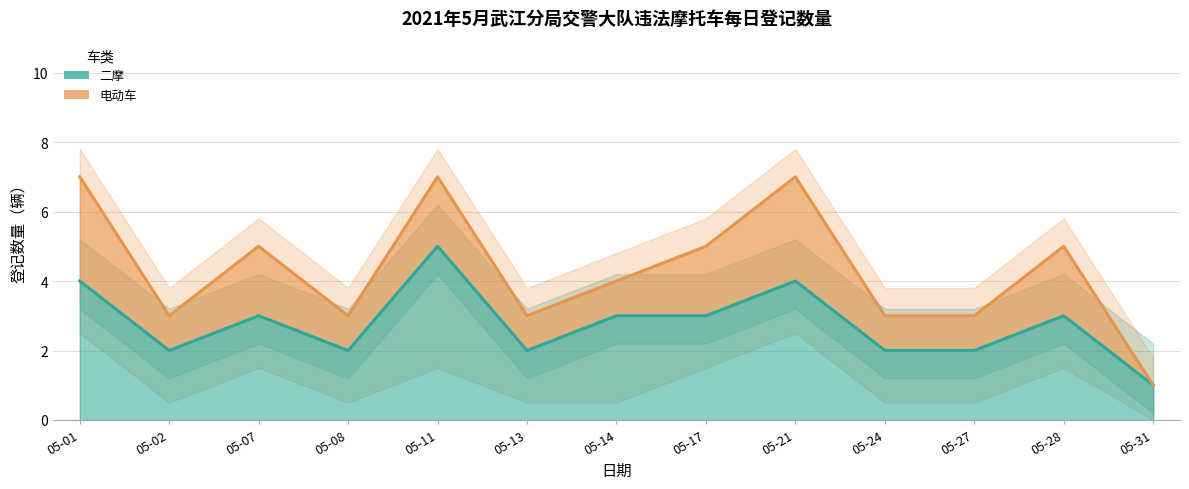

Reading left to right, what are all the values shown in this chart?

05-01=4	05-02=2	05-07=3	05-08=2	05-11=5	05-13=2	05-14=3	05-17=3	05-21=4	05-24=2	05-27=2	05-28=3	05-31=1